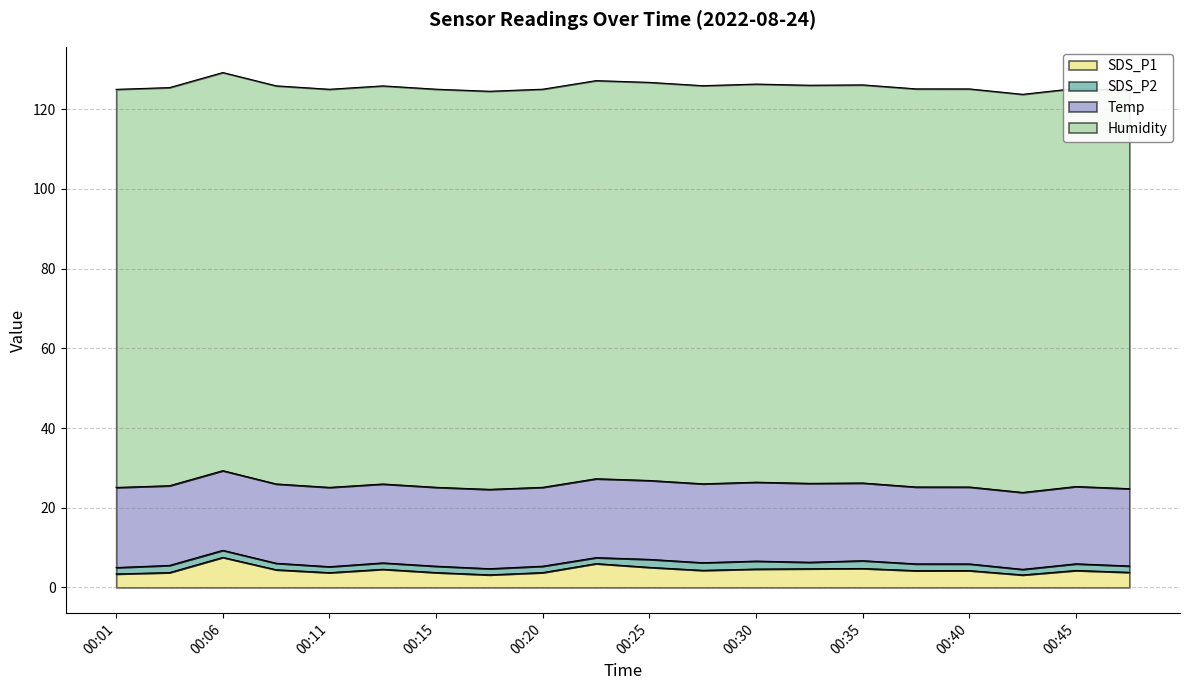

True or false: SDS_P1 and Humidity cross at least once.

False